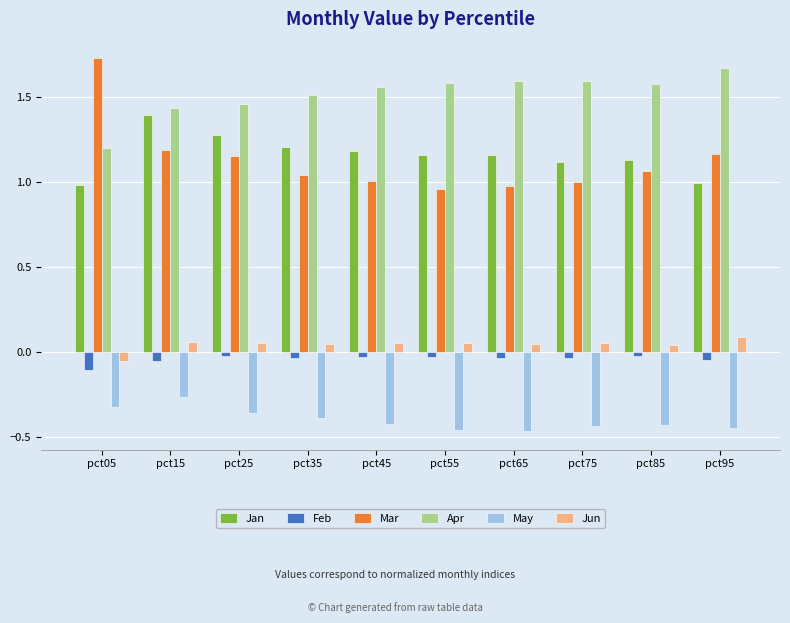

Is it true that Apr equals 0.4 at pct85?

False